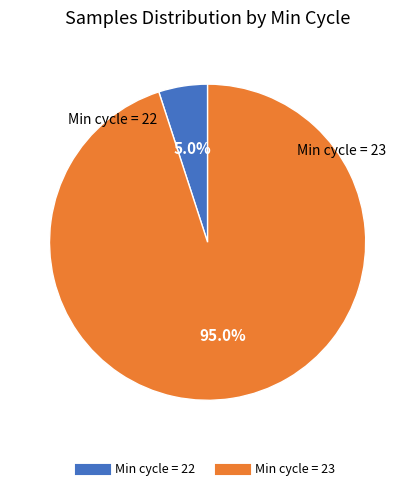

Is there a majority slice in this chart?

Yes